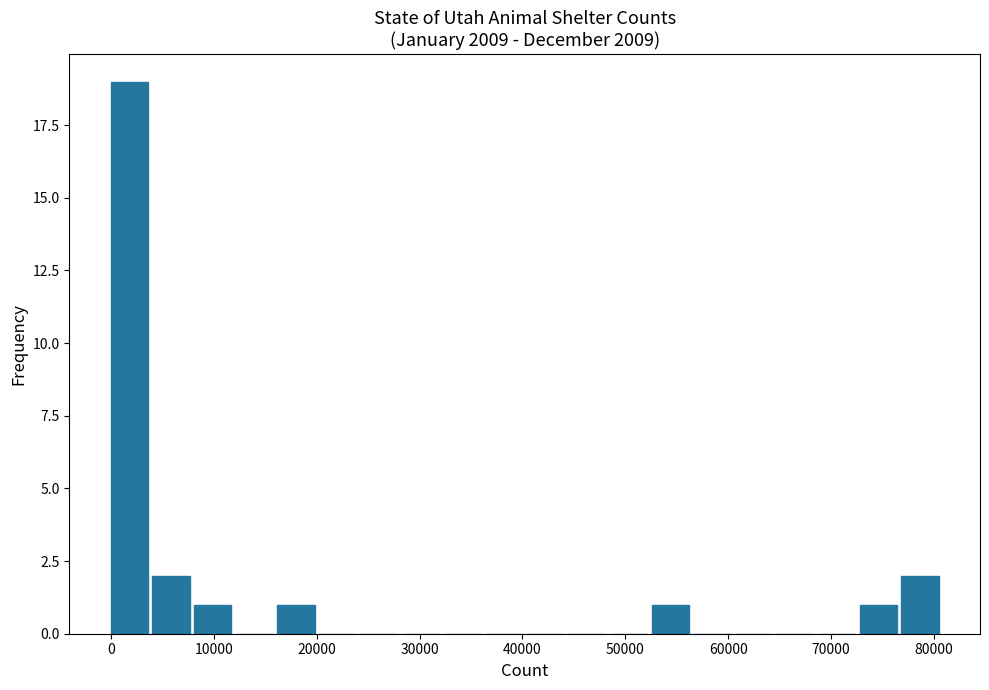

What is the height of the bar covering 16000 to 20000 on the x-axis? Neither the bar edges nor the heights are printed on the chart, so give them approximately, as read against the axes.

1